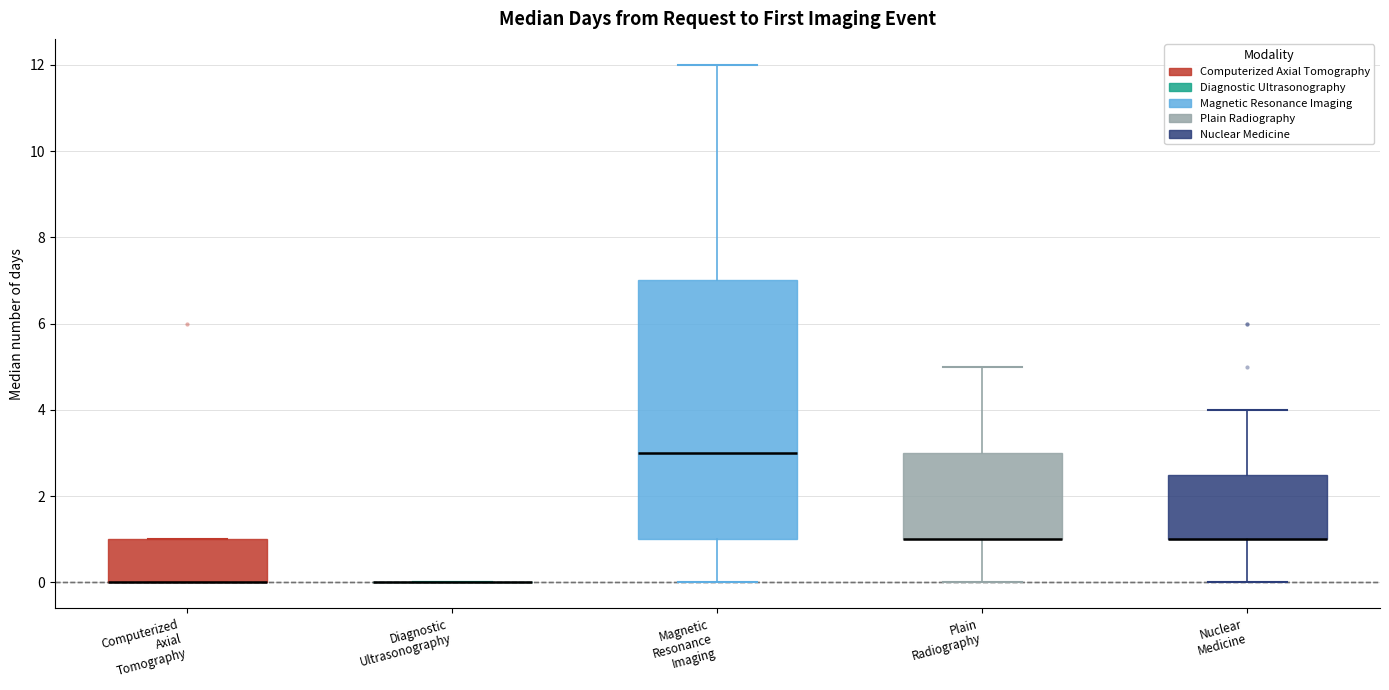

Reading left to right, transcribe this box plot: for each box, give where its median line is, the range the box spans, and where its two whiskers end, as read against the y-axis. The values are not printed on the chart, so give them approximately, as read against the axis.

Computerized Axial Tomography: median 0.0 (drawn on the box's lower edge), box 0.0 to 1.0, whiskers 0.0 to 1.0
Diagnostic Ultrasonography: box collapsed to a line at 0.0, whiskers 0.0 to 0.0
Magnetic Resonance Imaging: median 3.0, box 1.0 to 7.0, whiskers 0.0 to 12.0
Plain Radiography: median 1.0 (drawn on the box's lower edge), box 1.0 to 3.0, whiskers 0.0 to 5.0
Nuclear Medicine: median 1.0 (drawn on the box's lower edge), box 1.0 to 2.6, whiskers 0.0 to 4.0